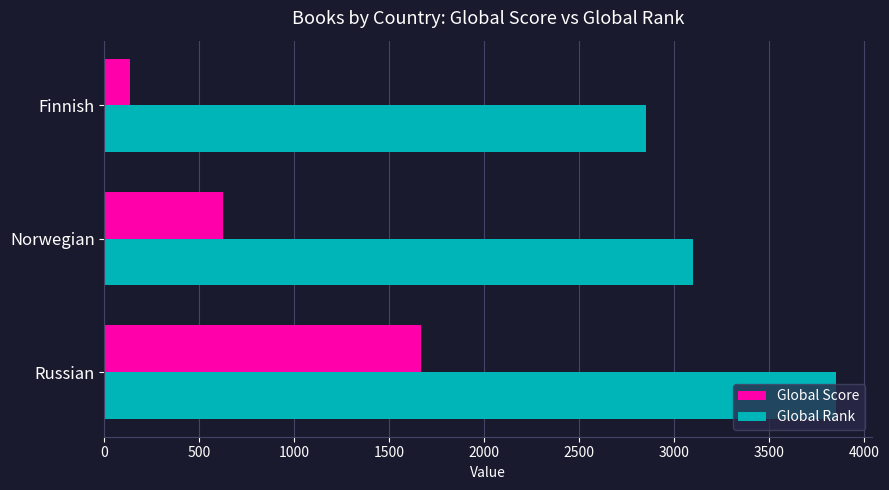

List the labels in order of Global Rank value, smallest first.

Finnish, Norwegian, Russian